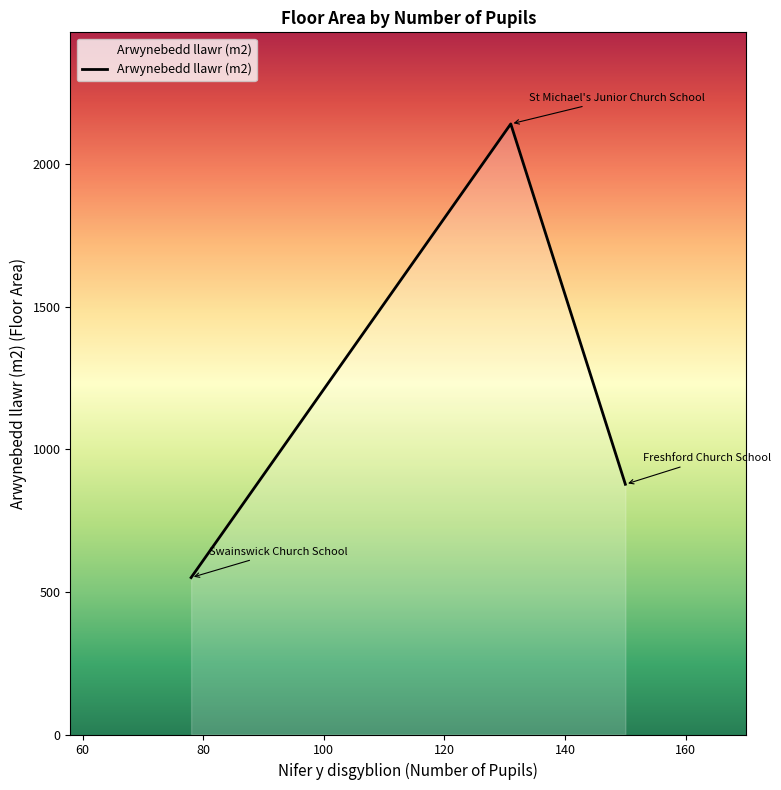

What is the smallest value displayed?

550